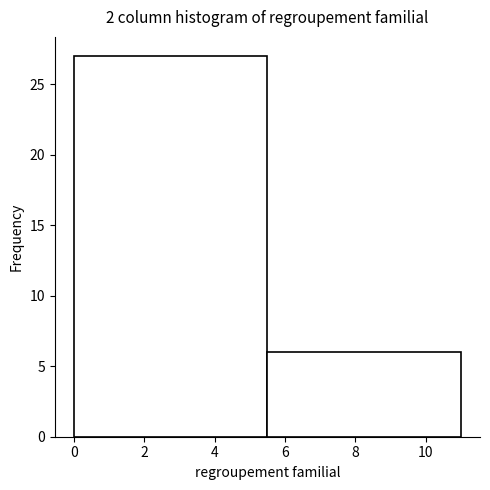

Reading left to right, transcribe this chart: for each bar, give the range it covers on the x-axis and its height. The values are not printed on the chart, so give them approximately, as read against the axis.

0.0 to 5.5: 27
5.5 to 11.0: 6